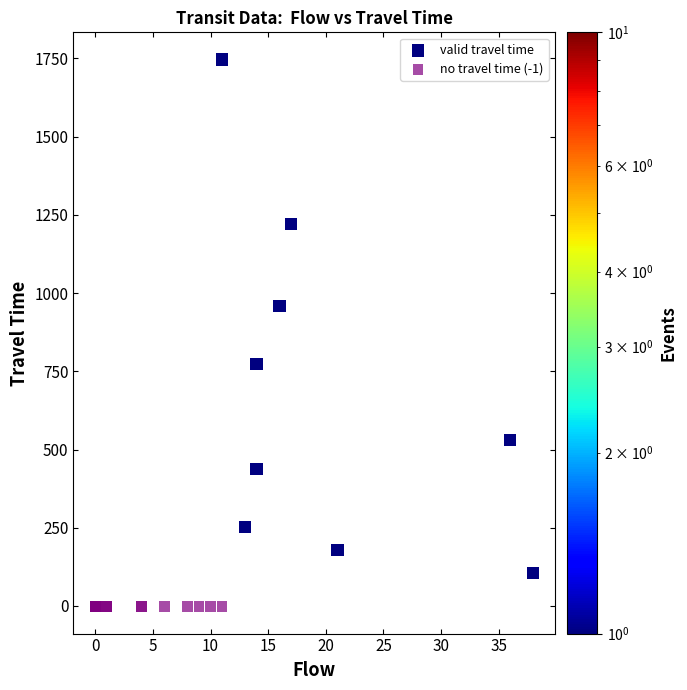

What are all the series names shown in the legend?

valid travel time, no travel time (-1)